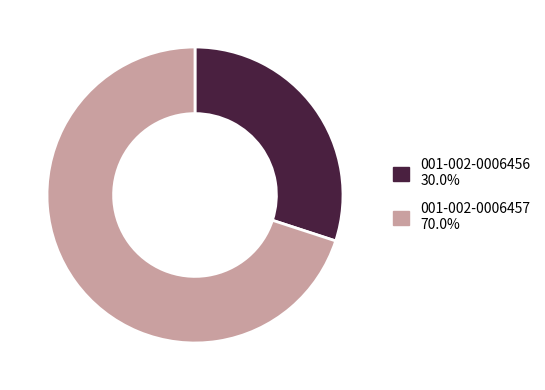

Is the sum of 001-002-0006456 and 001-002-0006457 greater than half?

Yes